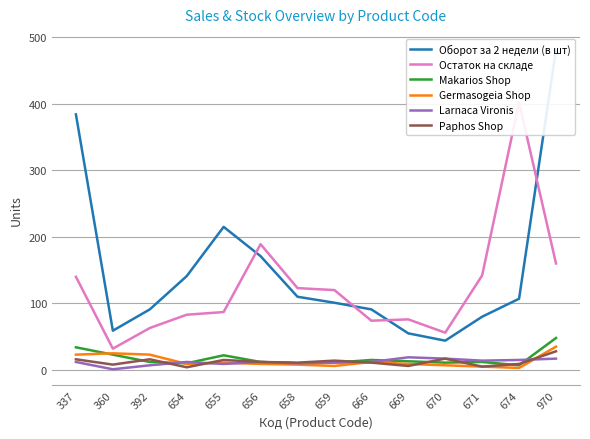

Is the value of Paphos Shop at 655 greater than the value of Larnaca Vironis at 666?

Yes